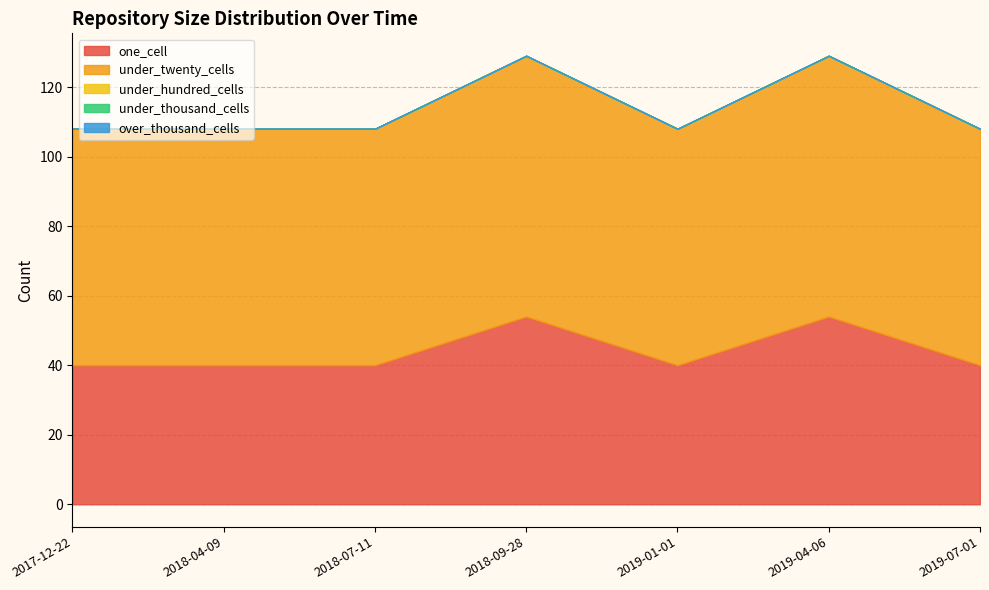

Reading left to right, transcribe all the data shown in this chart.

one_cell: 40	40	40	54	40	54	40
under_twenty_cells: 68	68	68	75	68	75	68
under_hundred_cells: 0	0	0	0	0	0	0
under_thousand_cells: 0	0	0	0	0	0	0
over_thousand_cells: 0	0	0	0	0	0	0